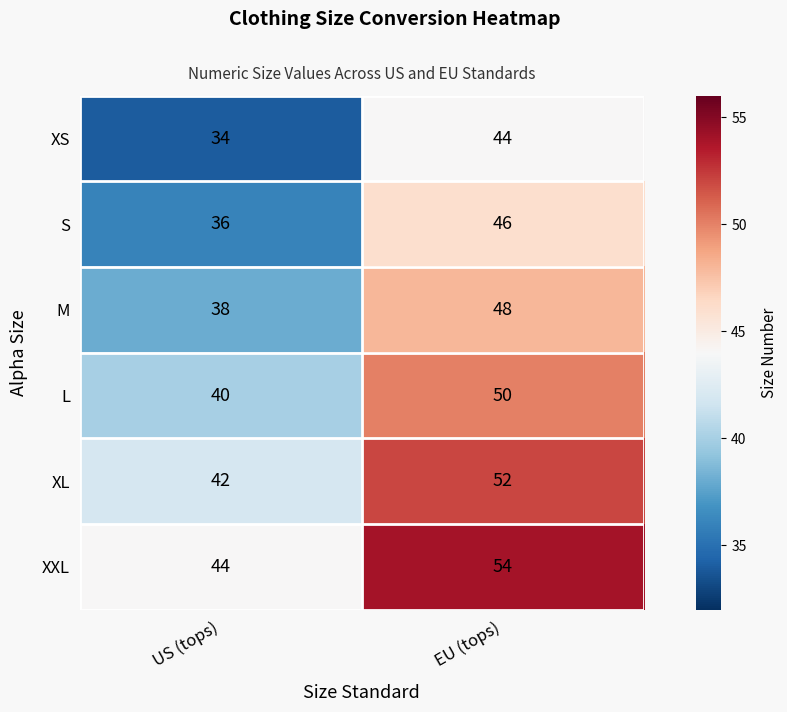

What is the difference between the highest and lowest values at US (tops)?

10